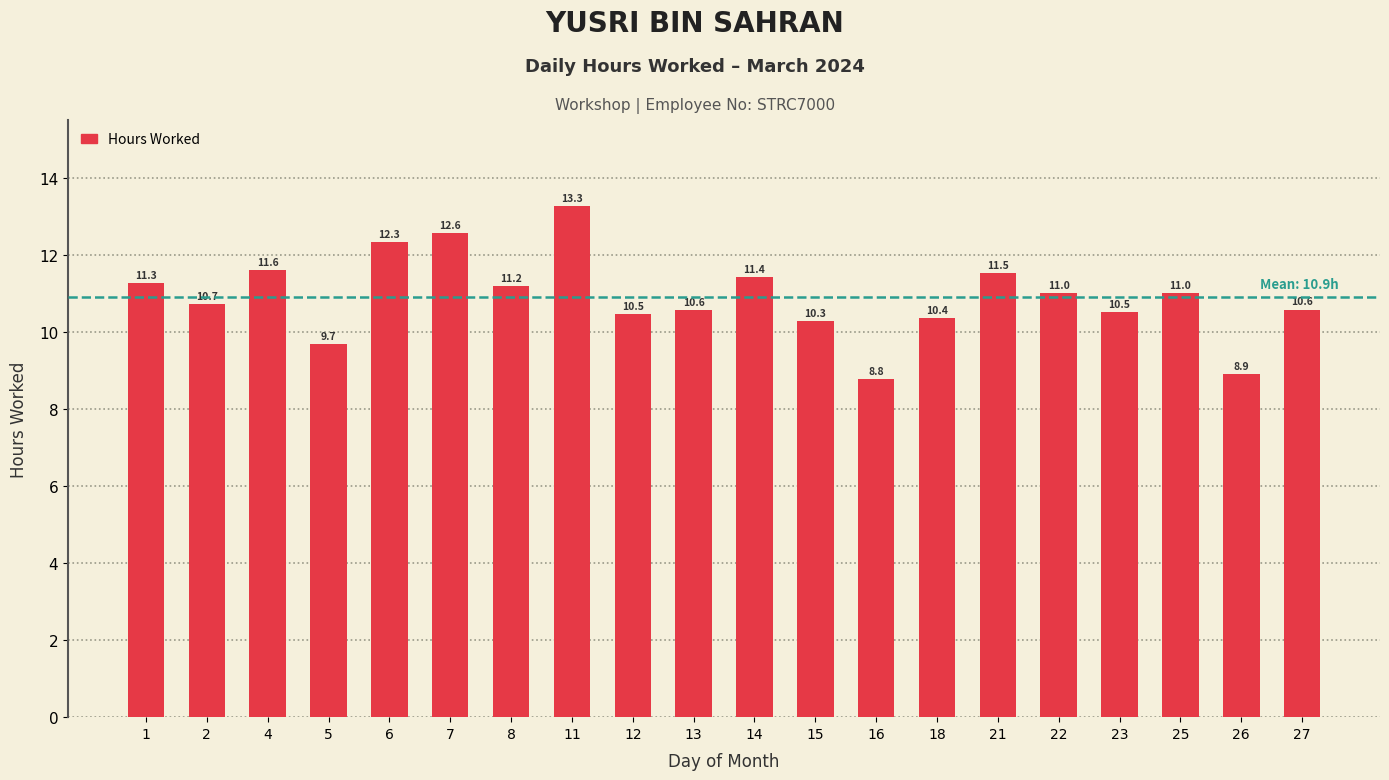

What is the ratio of the value at 18 to the value at 23?

1.0